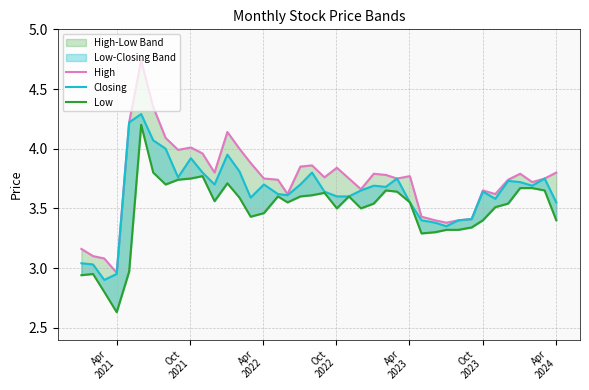

How many values in the High series are below 3?

1